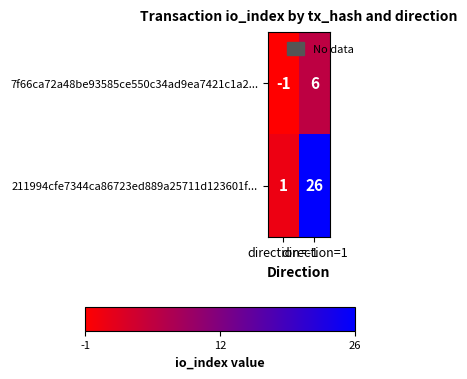

What is the maximum value shown in the chart?

26